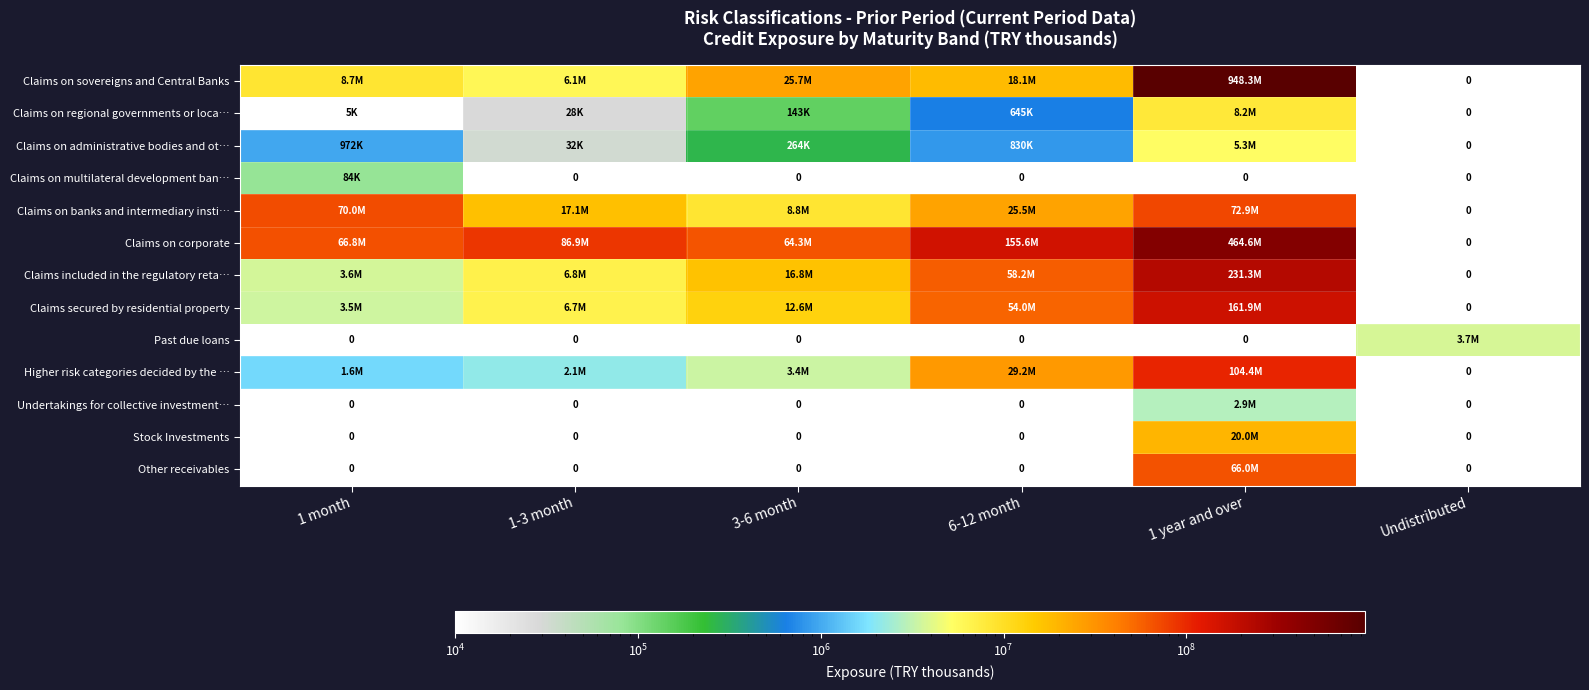

Which category has the highest value in the Stock Investments series?

1 year and over